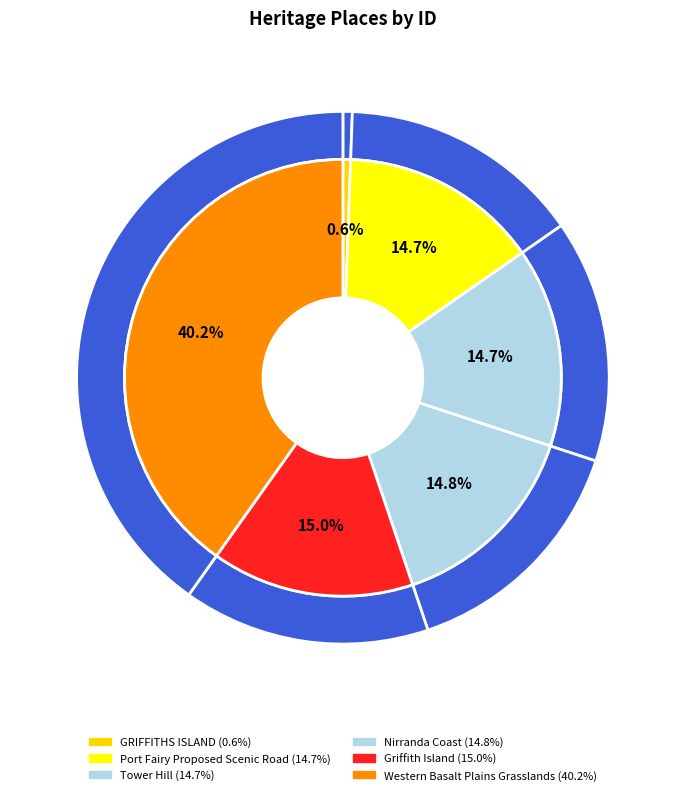

Do Western Basalt Plains Grasslands and Nirranda Coast together represent more than half of the pie?

Yes